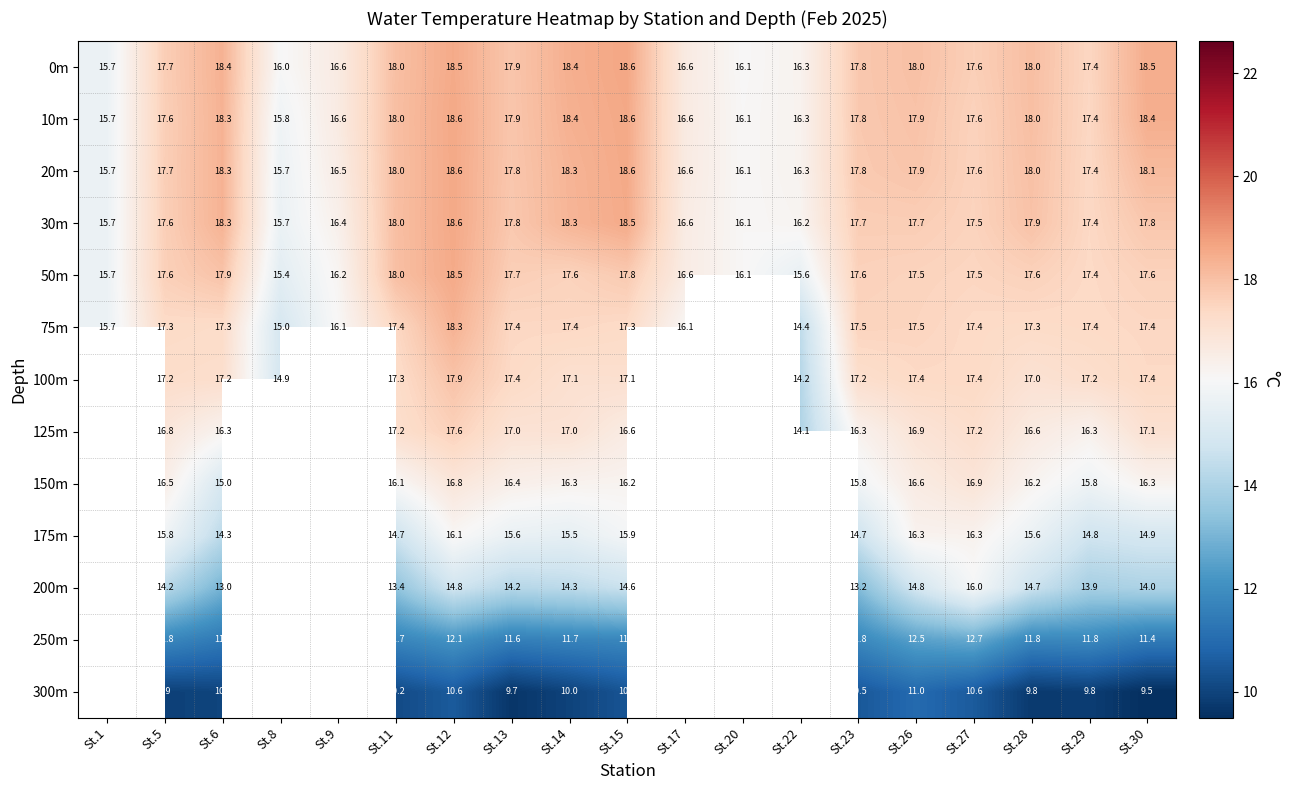

The 125m series shows 16.3 at St.29. True or false?

True